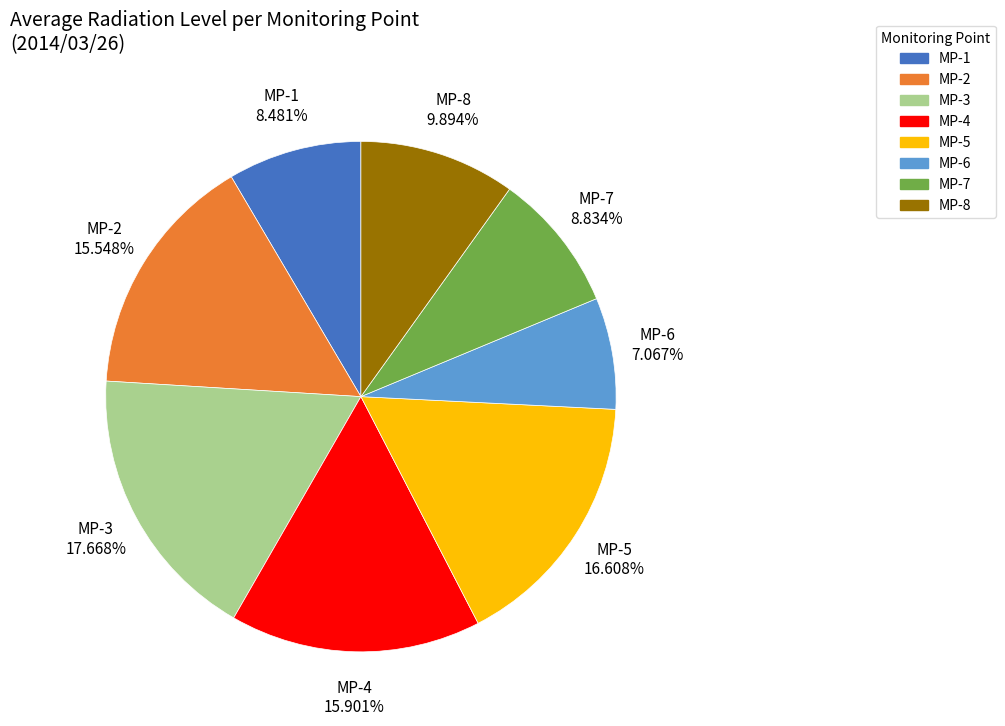

Between MP-3 and MP-1, which is larger?

MP-3